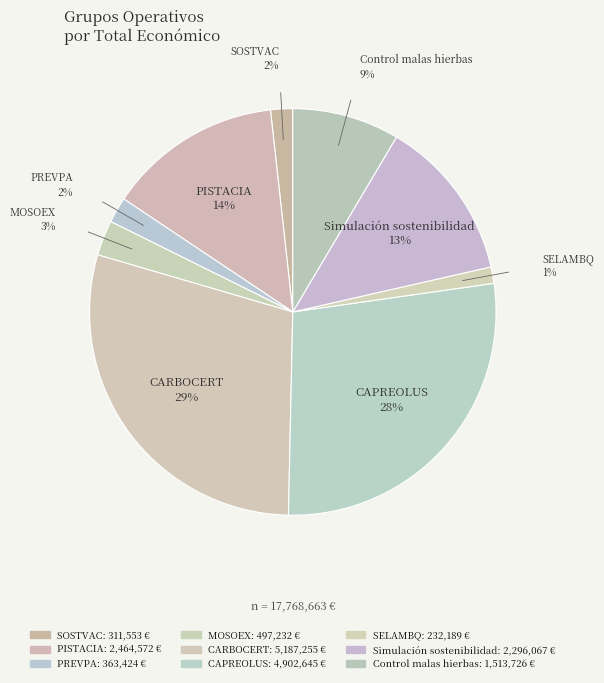

Between PISTACIA and SELAMBQ, which is larger?

PISTACIA